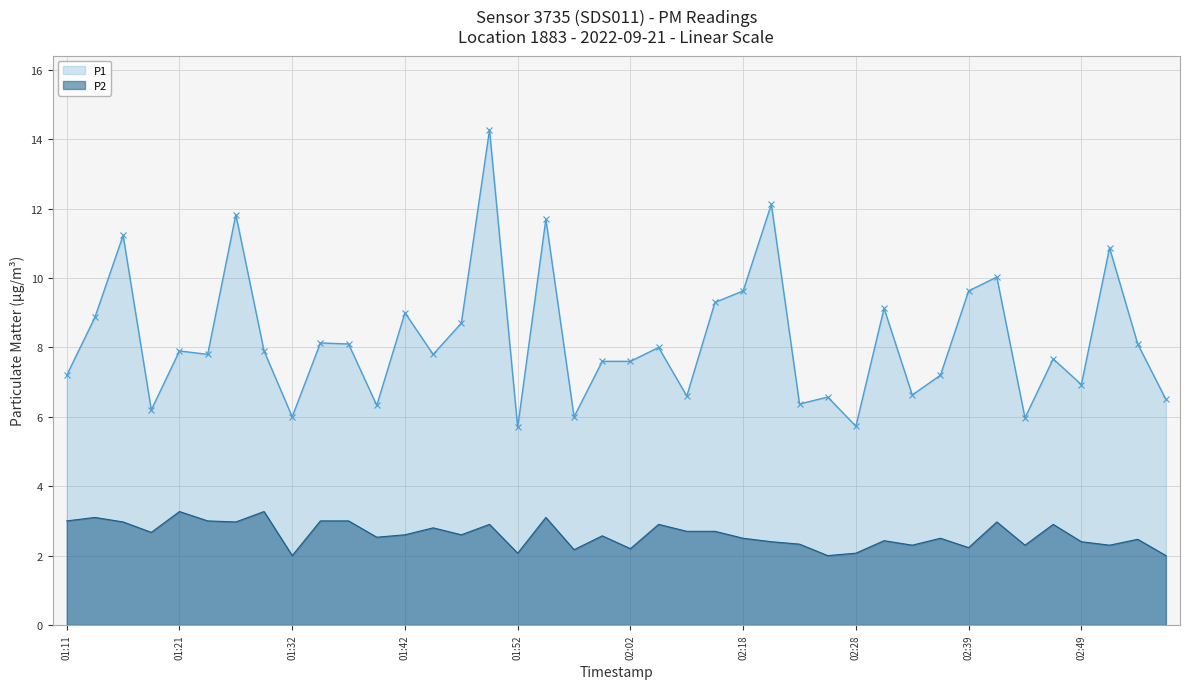

Is it true that P2 equals 2.1 at 01:52?

True